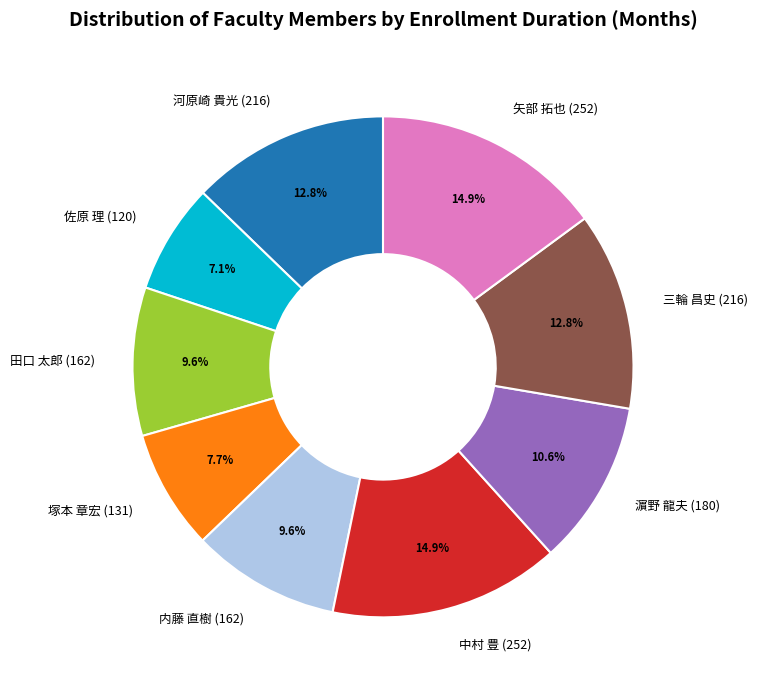

Is it true that 田口 太郎 is 16% of the pie?

False